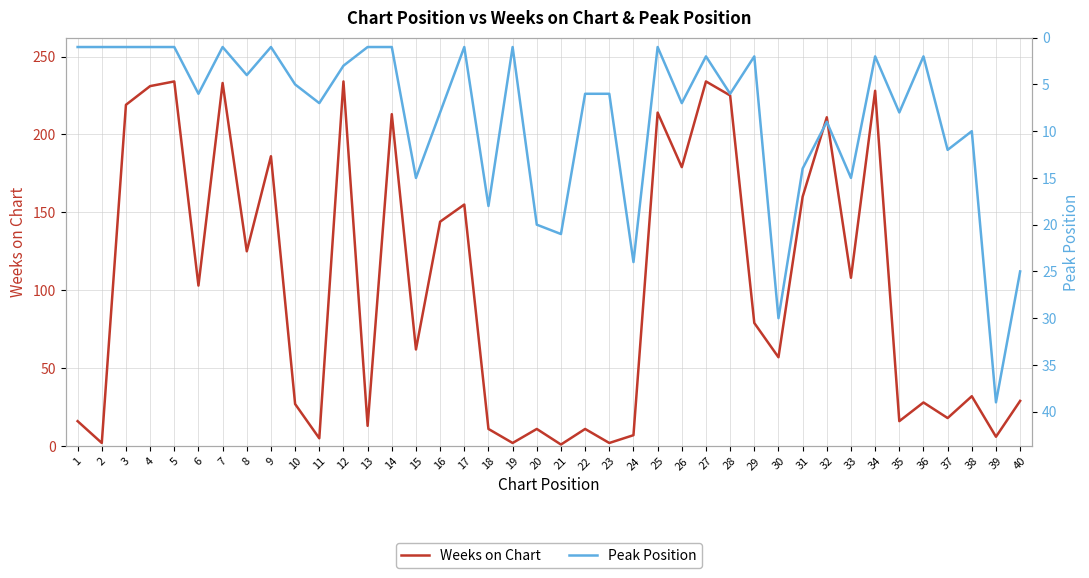

How many data points in Weeks on Chart are less than 79?

20